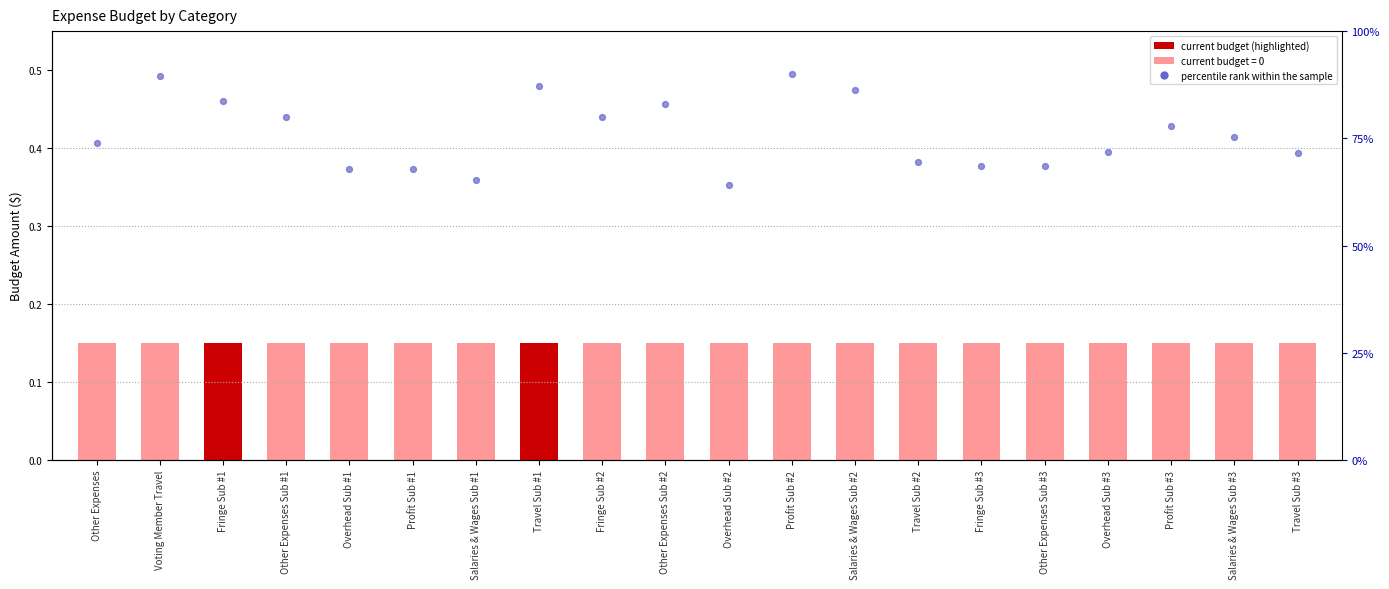

Between Travel Sub #3 and Overhead Sub #3, which is larger?

Overhead Sub #3